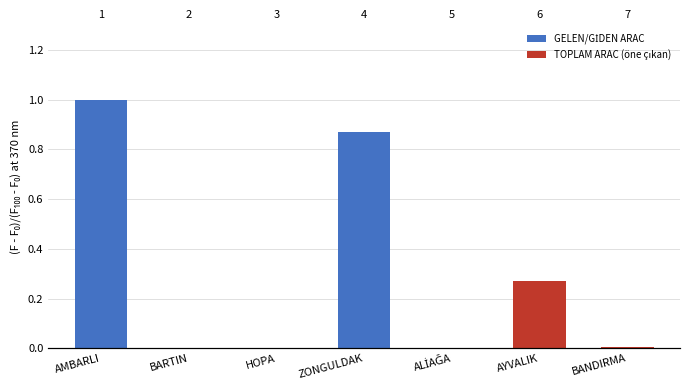

What is the difference between the second highest and second lowest values?

0.9